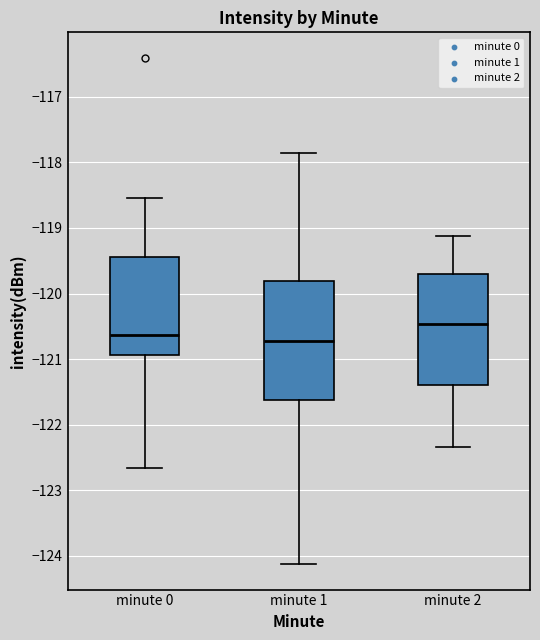

Which box is the tallest, from its lower edge to its upper edge?

minute 1